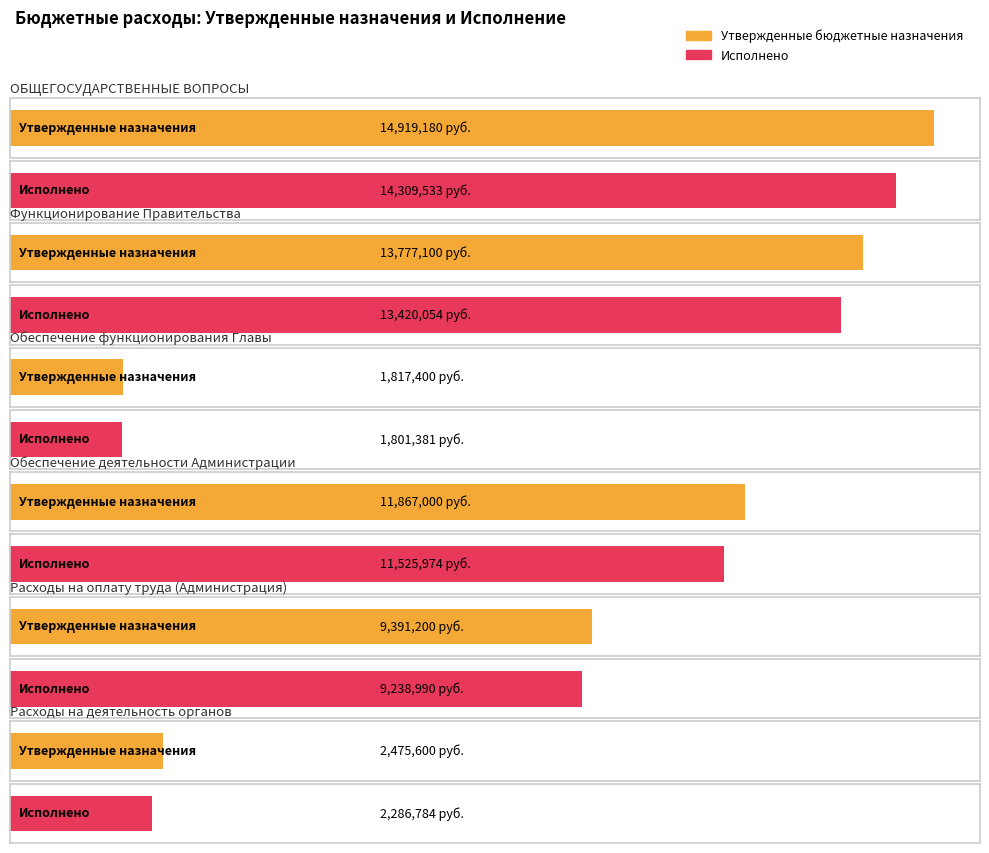

Rank the series by their average value, from highest to lowest.

Утвержденные бюджетные назначения, Исполнено